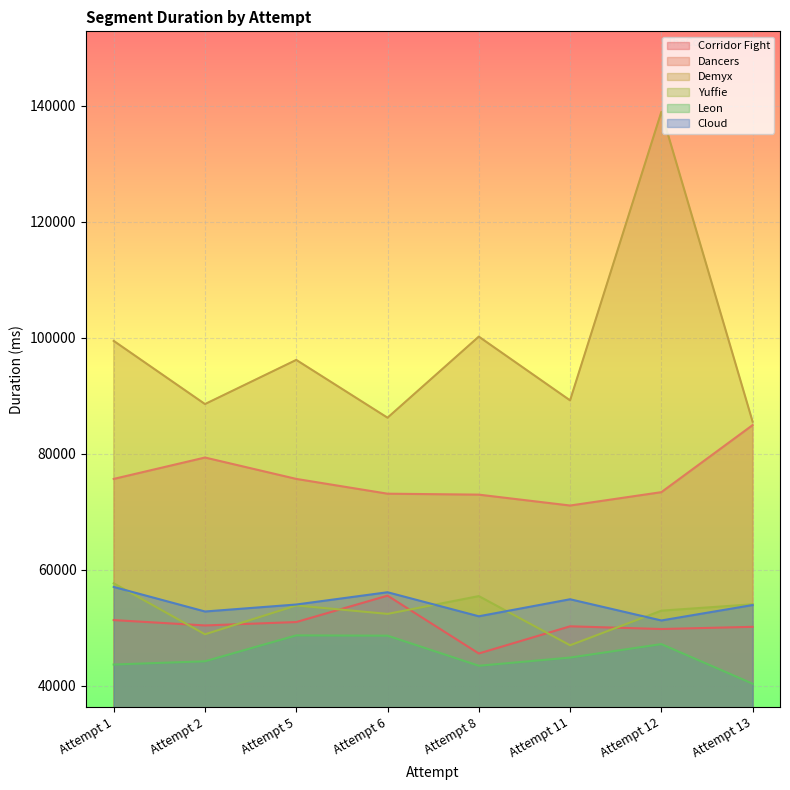

List the series in order of their peak value, highest first.

Demyx, Dancers, Yuffie, Cloud, Corridor Fight, Leon